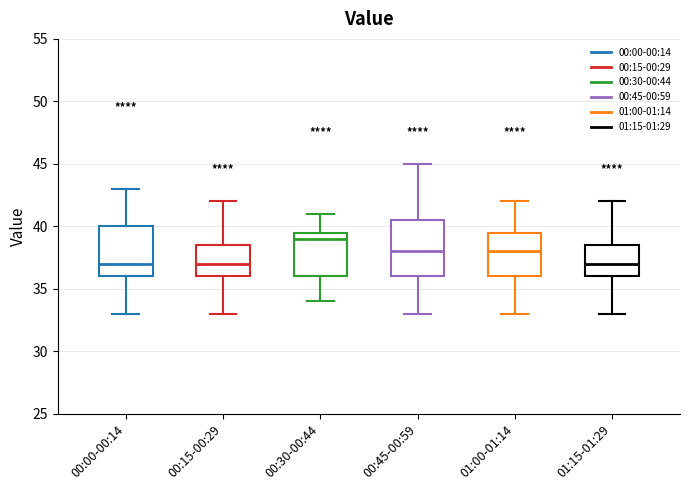

Reading left to right, transcribe this box plot: for each box, give where its median line is, the range the box spans, and where its two whiskers end, as read against the y-axis. The values are not printed on the chart, so give them approximately, as read against the axis.

00:00-00:14: median 37.0, box 36.0 to 40.0, whiskers 33.0 to 43.0
00:15-00:29: median 37.0, box 36.0 to 38.5, whiskers 33.0 to 42.0
00:30-00:44: median 39.0, box 36.0 to 39.5, whiskers 34.0 to 41.0
00:45-00:59: median 38.0, box 36.0 to 40.5, whiskers 33.0 to 45.0
01:00-01:14: median 38.0, box 36.0 to 39.5, whiskers 33.0 to 42.0
01:15-01:29: median 37.0, box 36.0 to 38.5, whiskers 33.0 to 42.0